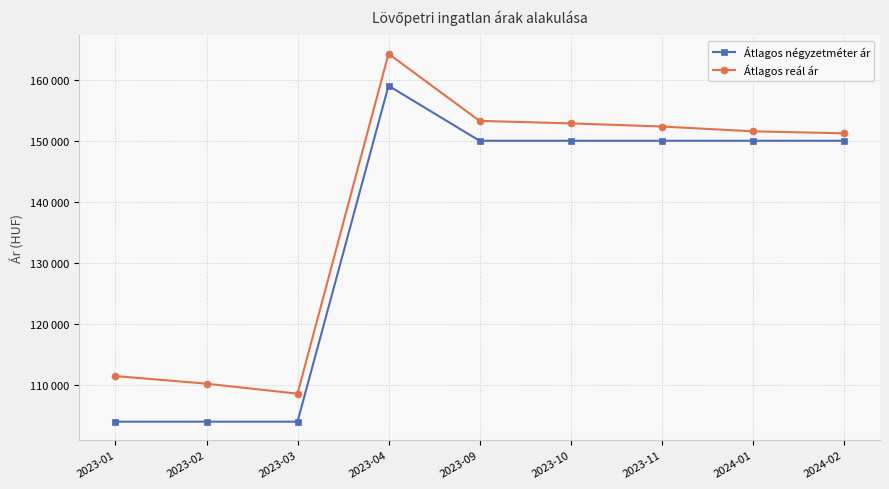

True or false: Átlagos reál ár and Átlagos négyzetméter ár cross at least once.

False